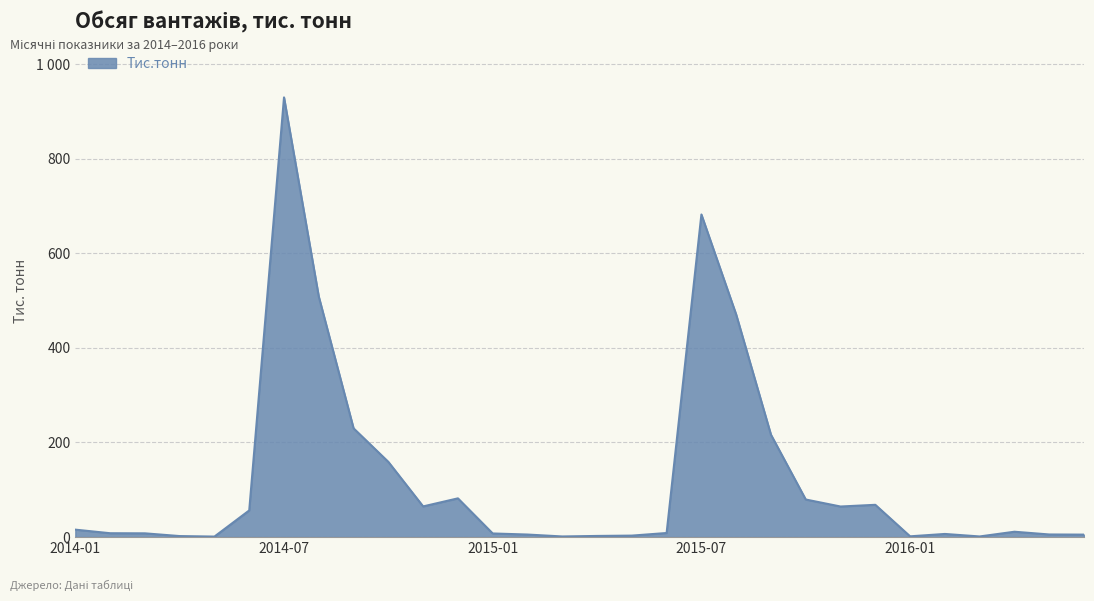

Does the chart have visible grid lines?

Yes